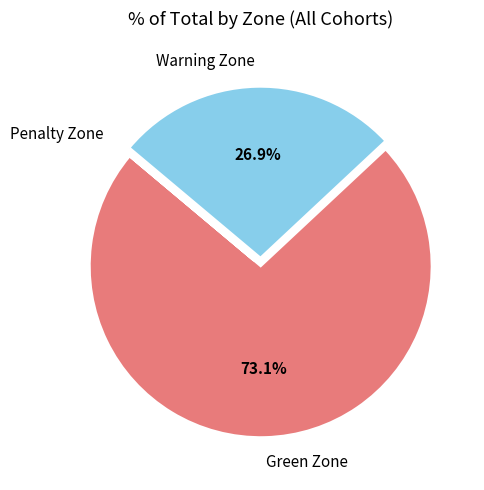

Which category has the biggest portion of the pie?

Green Zone